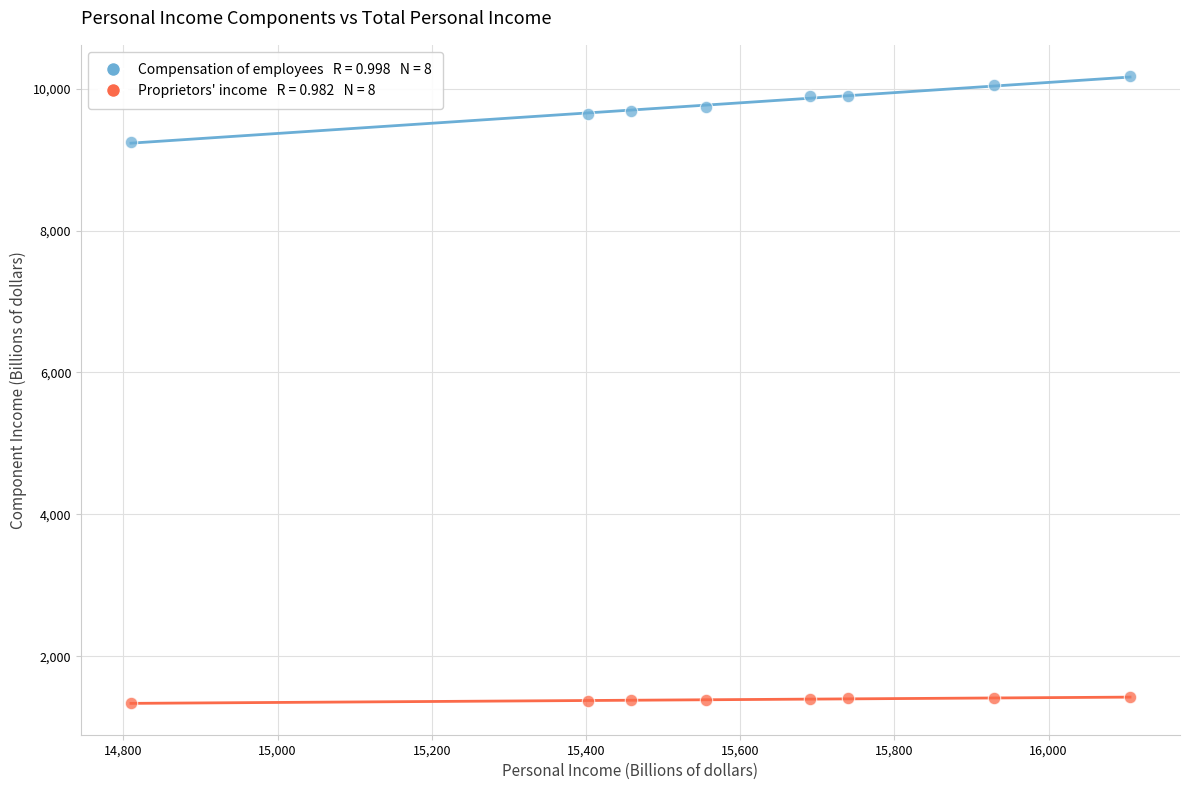

Across all data points, what is the range of Y values (max minus min)?

8839.2